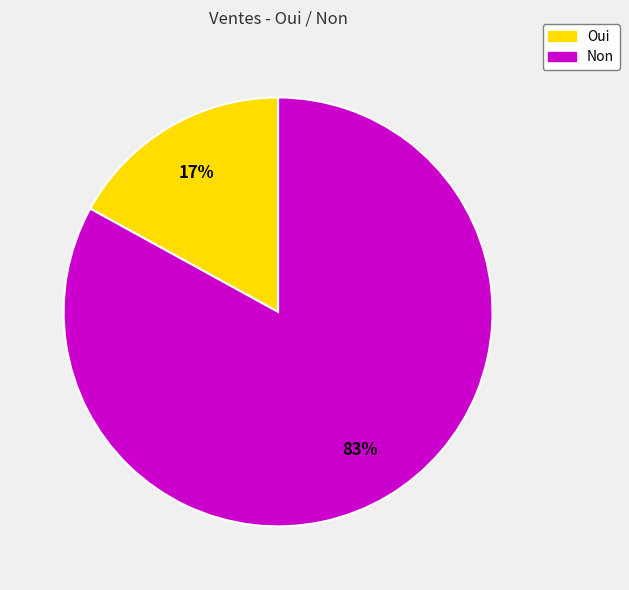

Which category accounts for the majority?

Non